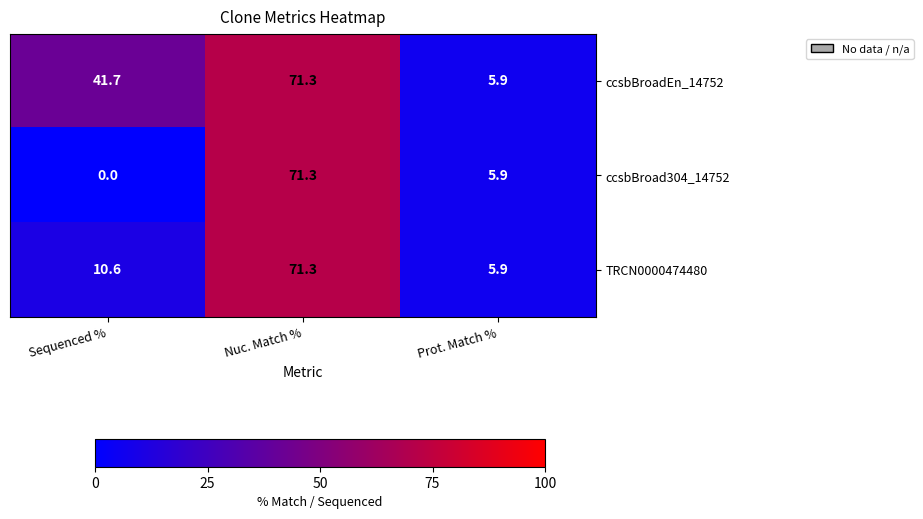

True or false: ccsbBroad304_14752 has a value of 0.0 at Sequenced %.

True